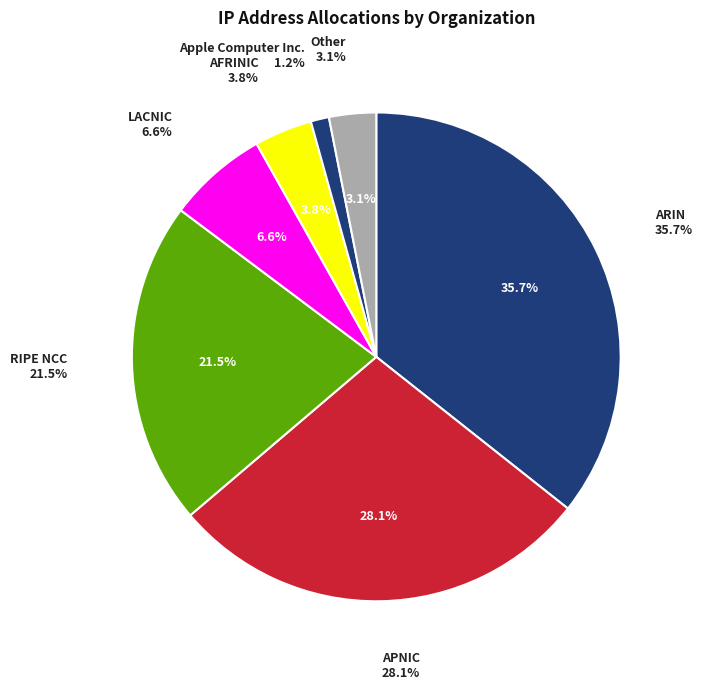

Is there any slice that represents more than half of the pie?

No